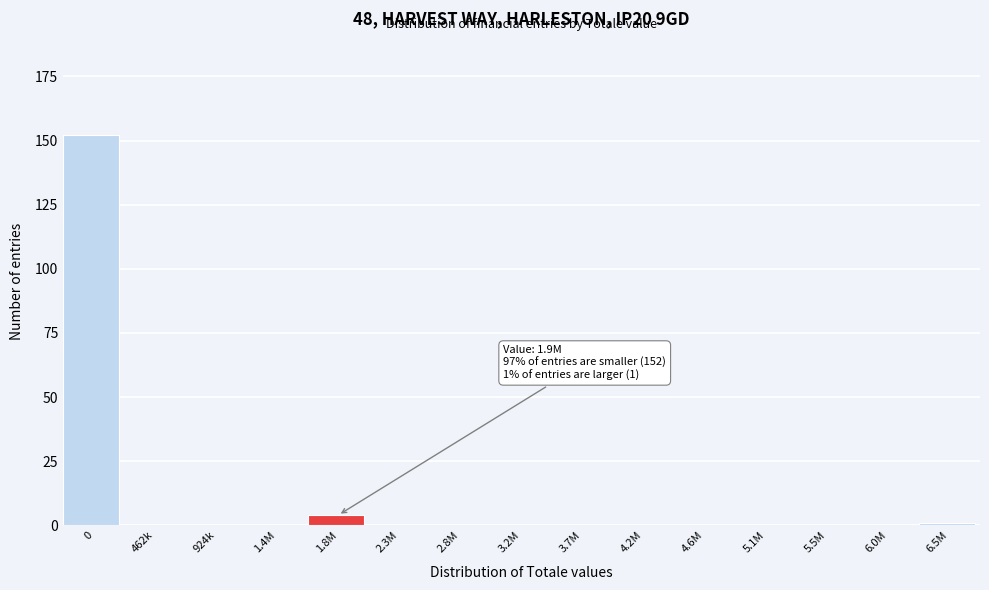

Reading right to left, what are all the values shown in this chart?

6.5M=1	6.0M=0	5.5M=0	5.1M=0	4.6M=0	4.2M=0	3.7M=0	3.2M=0	2.8M=0	2.3M=0	1.8M=4	1.4M=0	924k=0	462k=0	0=152